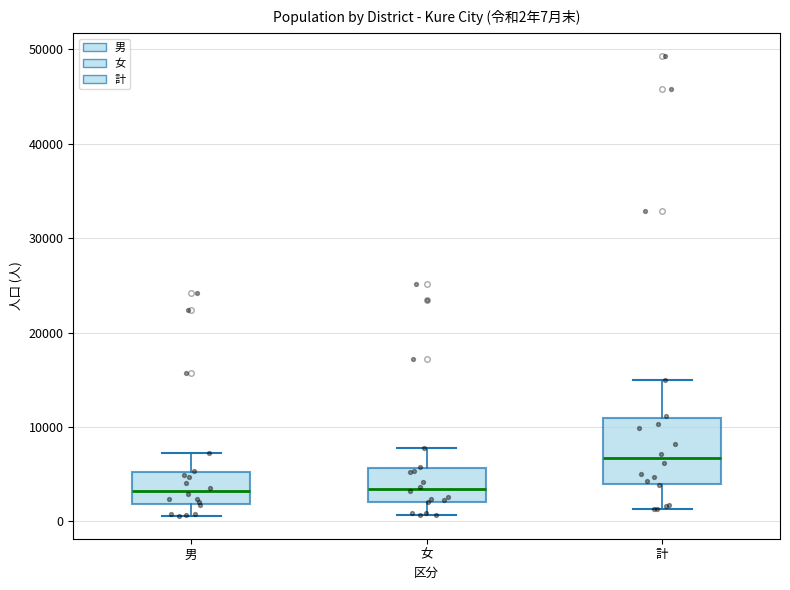

Which box has the highest median line?

計